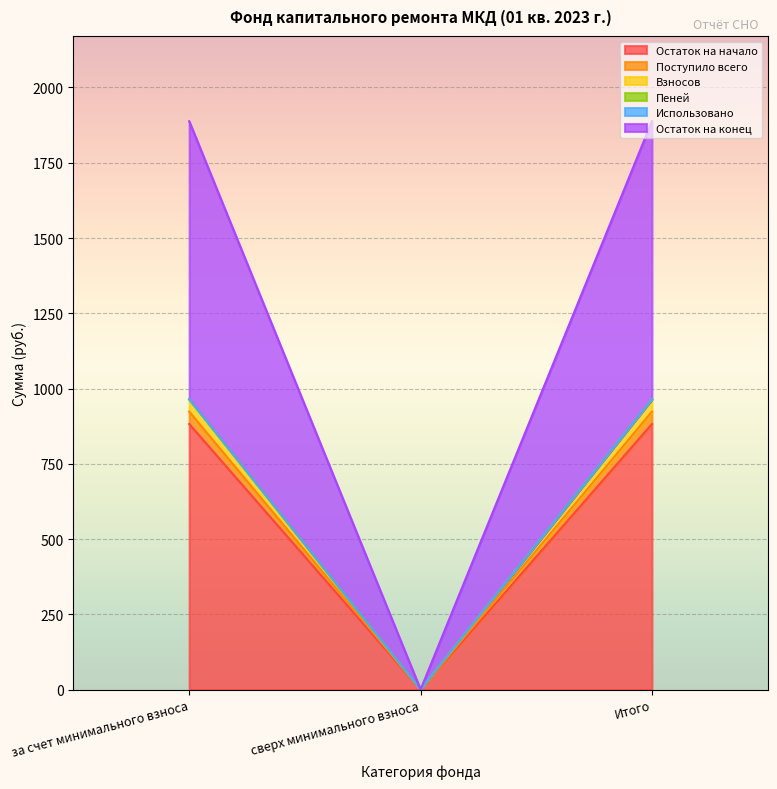

The Поступило всего series shows 0.0 at сверх минимального взноса. True or false?

True